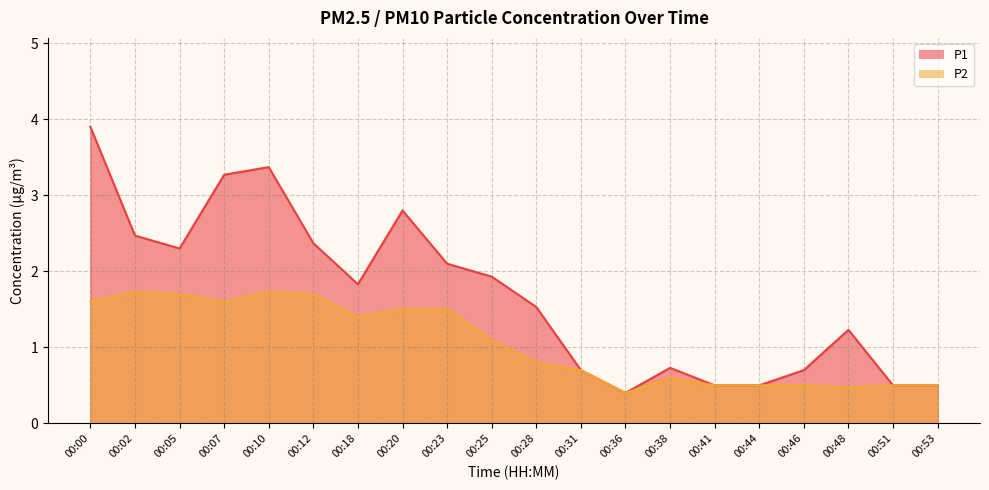

The value of P1 at 00:20 is 2.8. True or false?

True